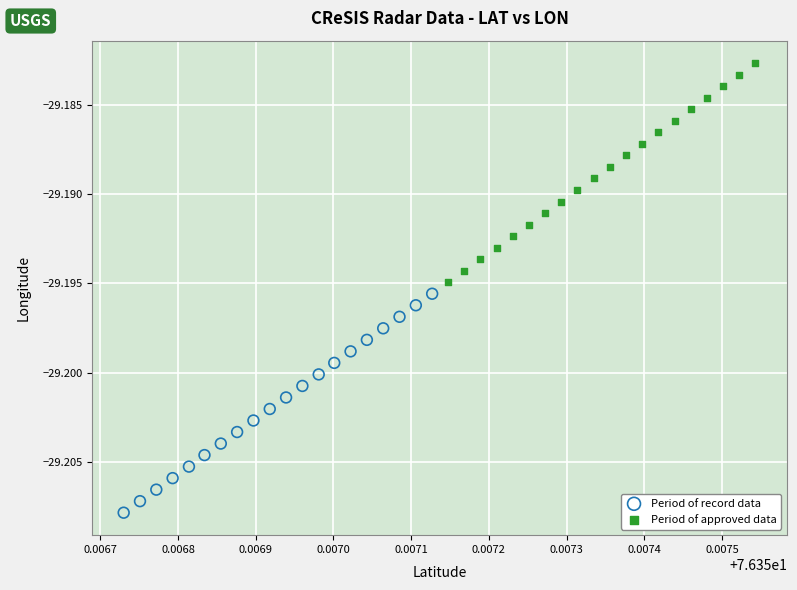

Which series reaches the maximum Y coordinate?

Period of approved data